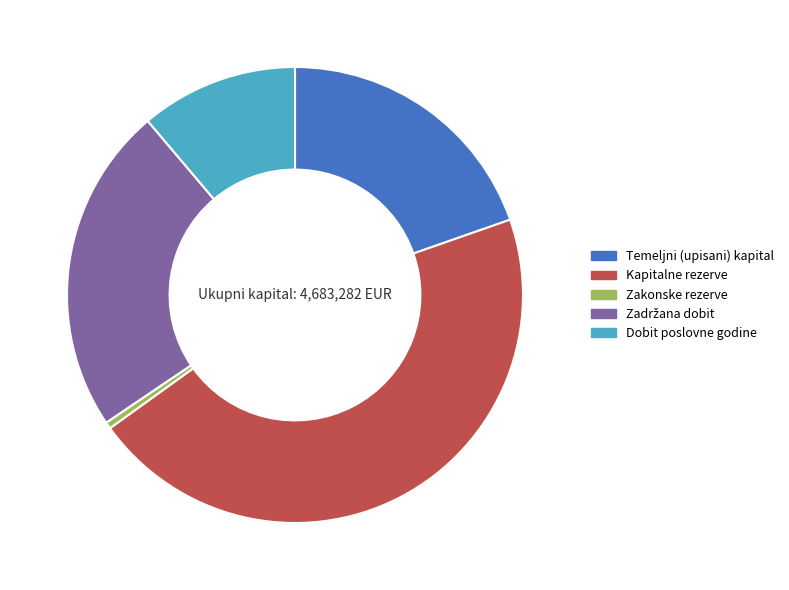

Do Temeljni (upisani) kapital and Zakonske rezerve together represent more than half of the pie?

No